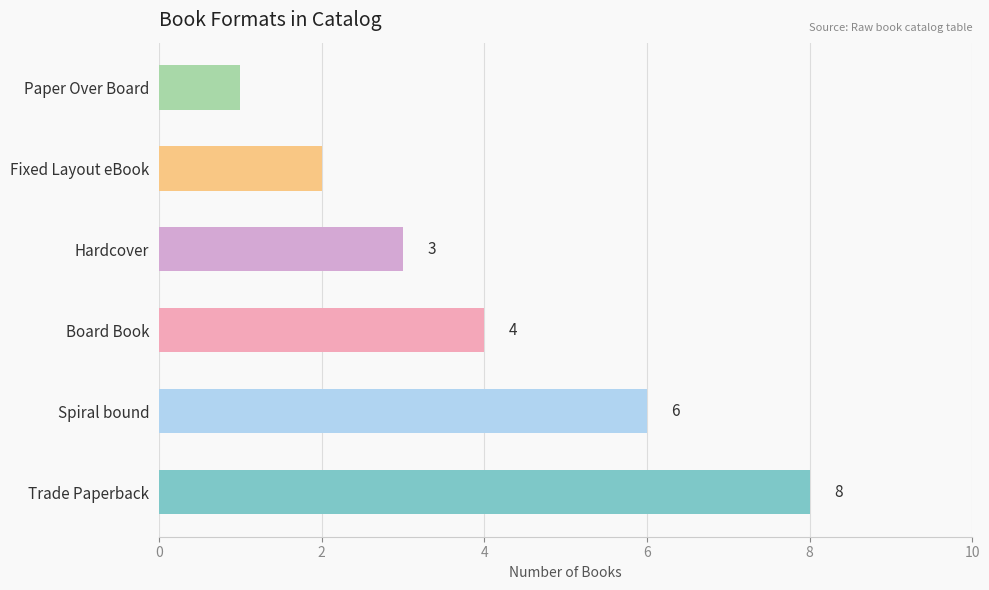

Between Hardcover and Board Book, which is larger?

Board Book